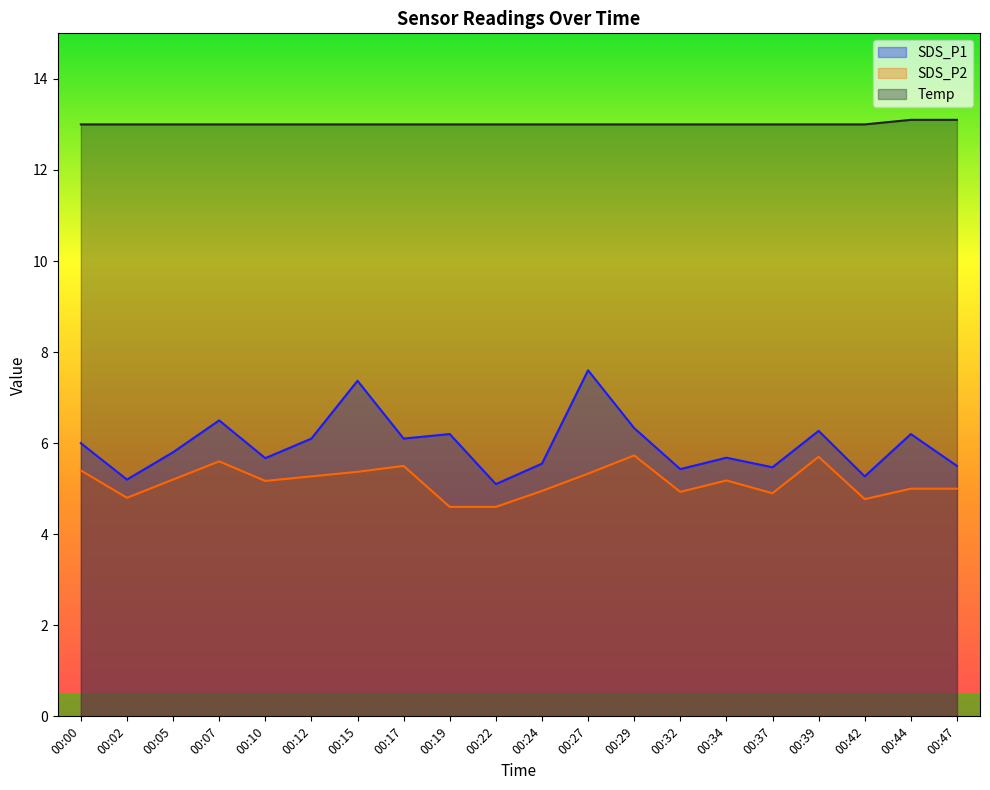

True or false: SDS_P2 has more than 1 points higher than both neighbors.

True